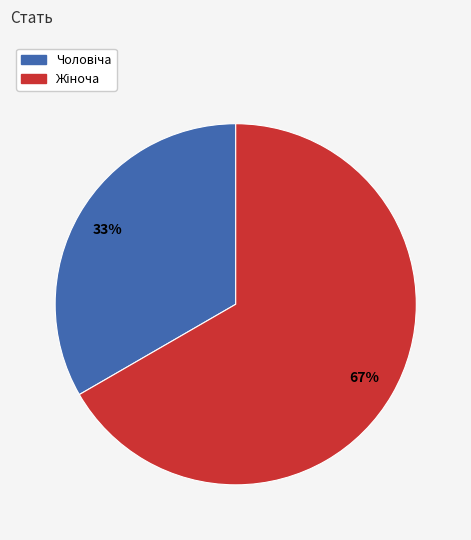

Is there a majority slice in this chart?

Yes